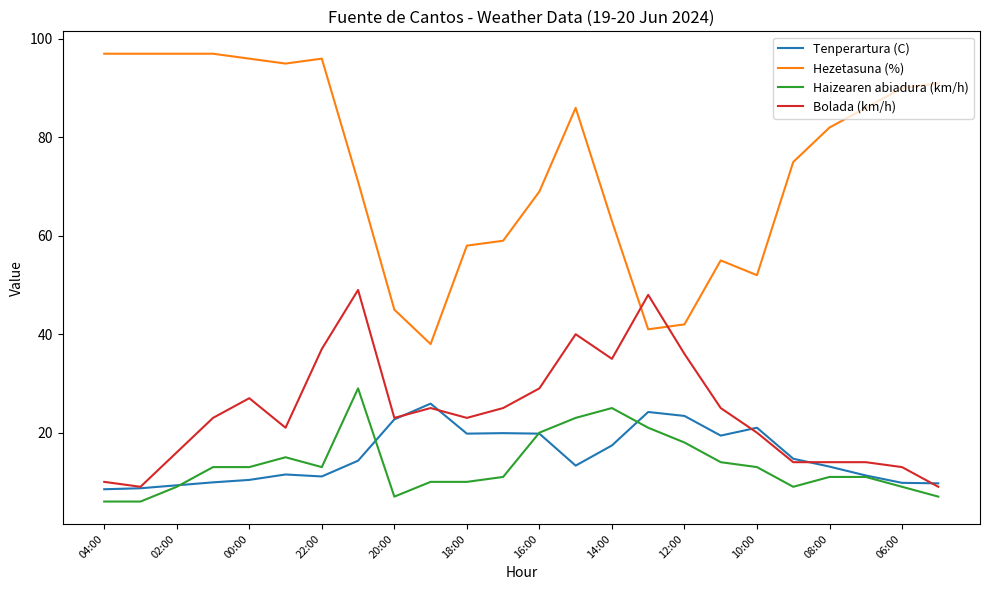

What is the minimum value for Hezetasuna (%)?

38.0